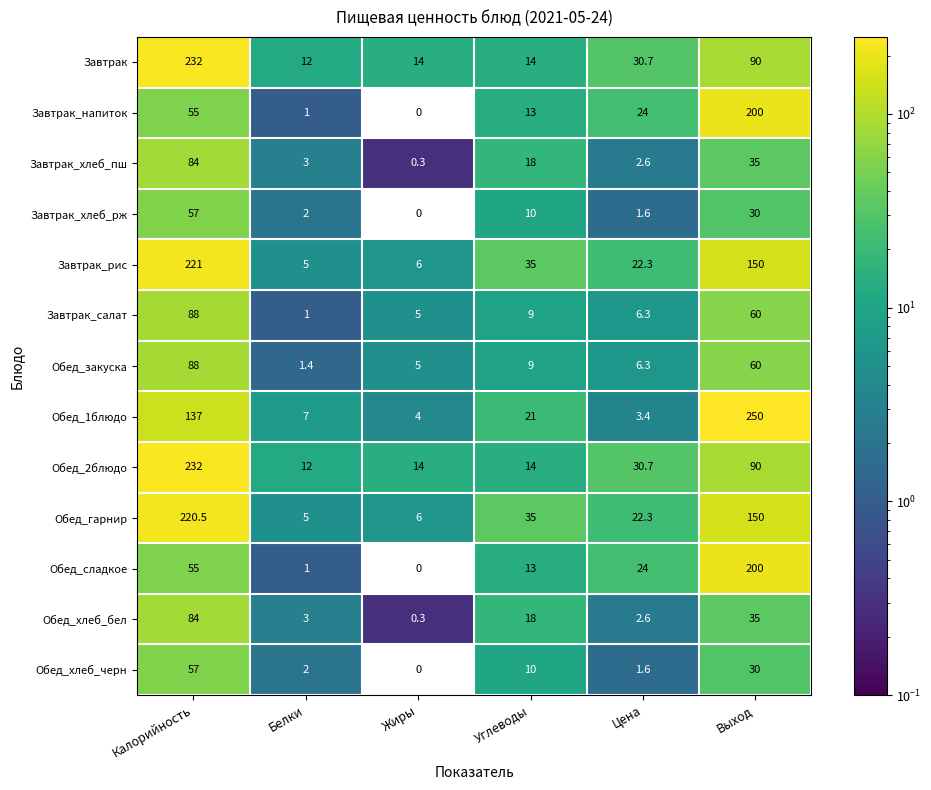

Which series changed the most between Углеводы and Выход?

Обед_1блюдо